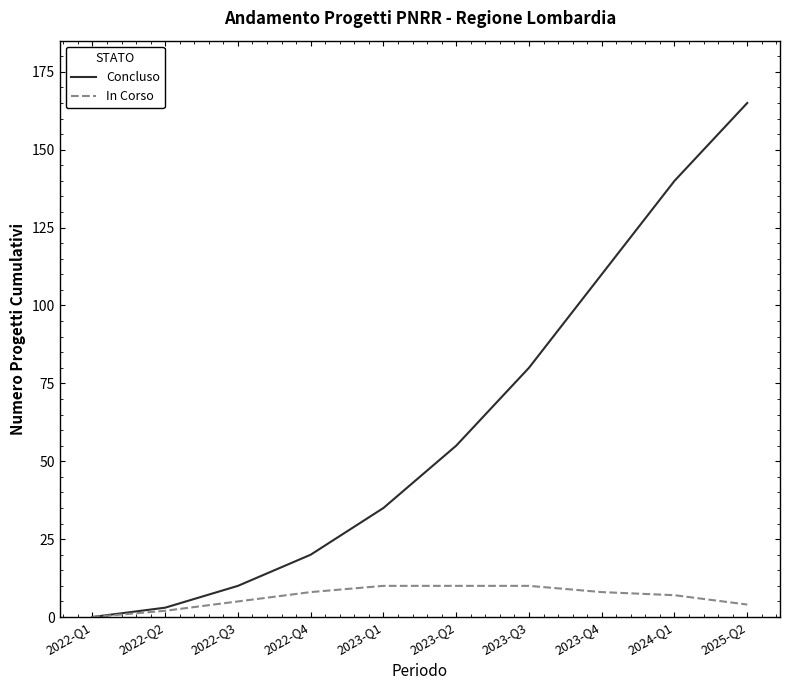

What is the total value across all series at 2022-Q2?

5